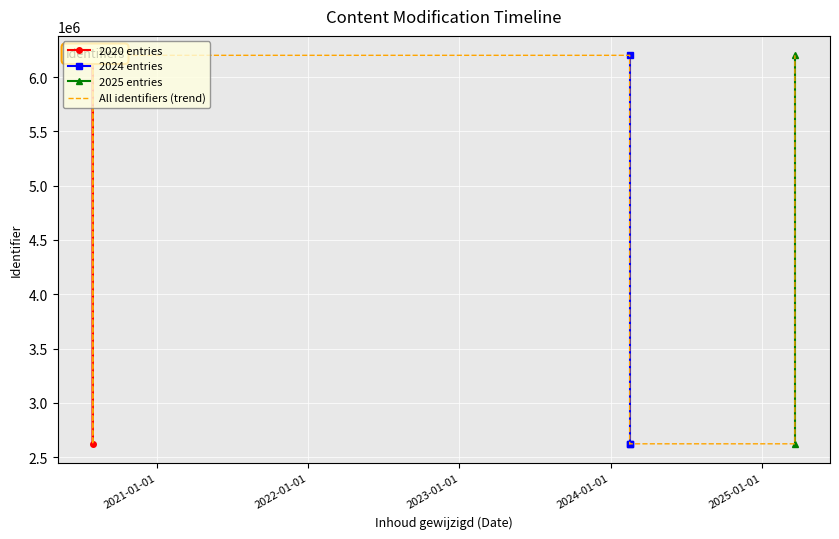

What is the sum of the values at 2024-02-16 09:06:24 and 2020-10-05 08:48:03?

12400632